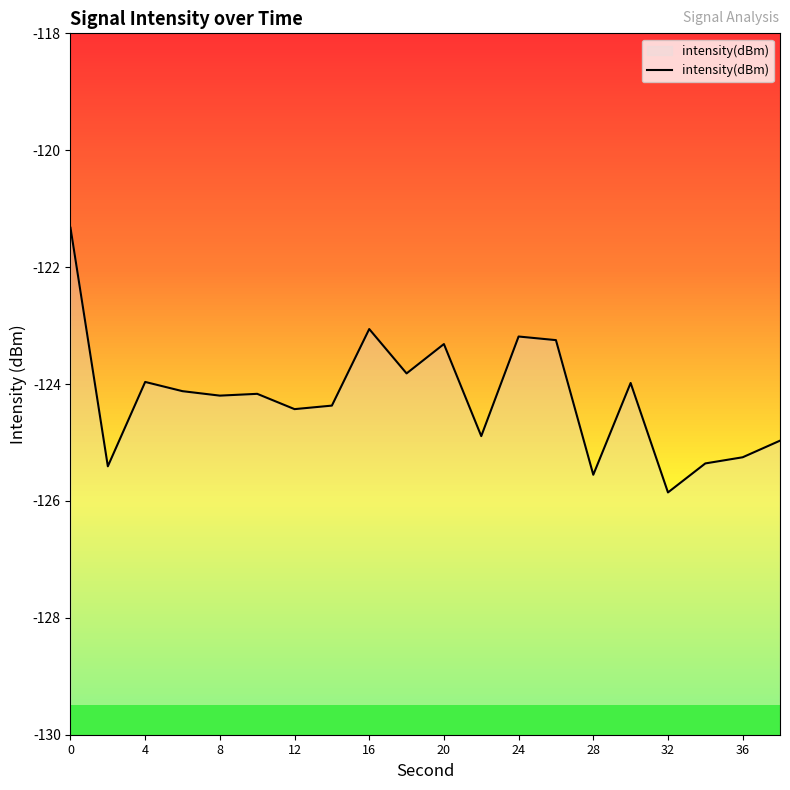

How many lines are shown in the chart?

1